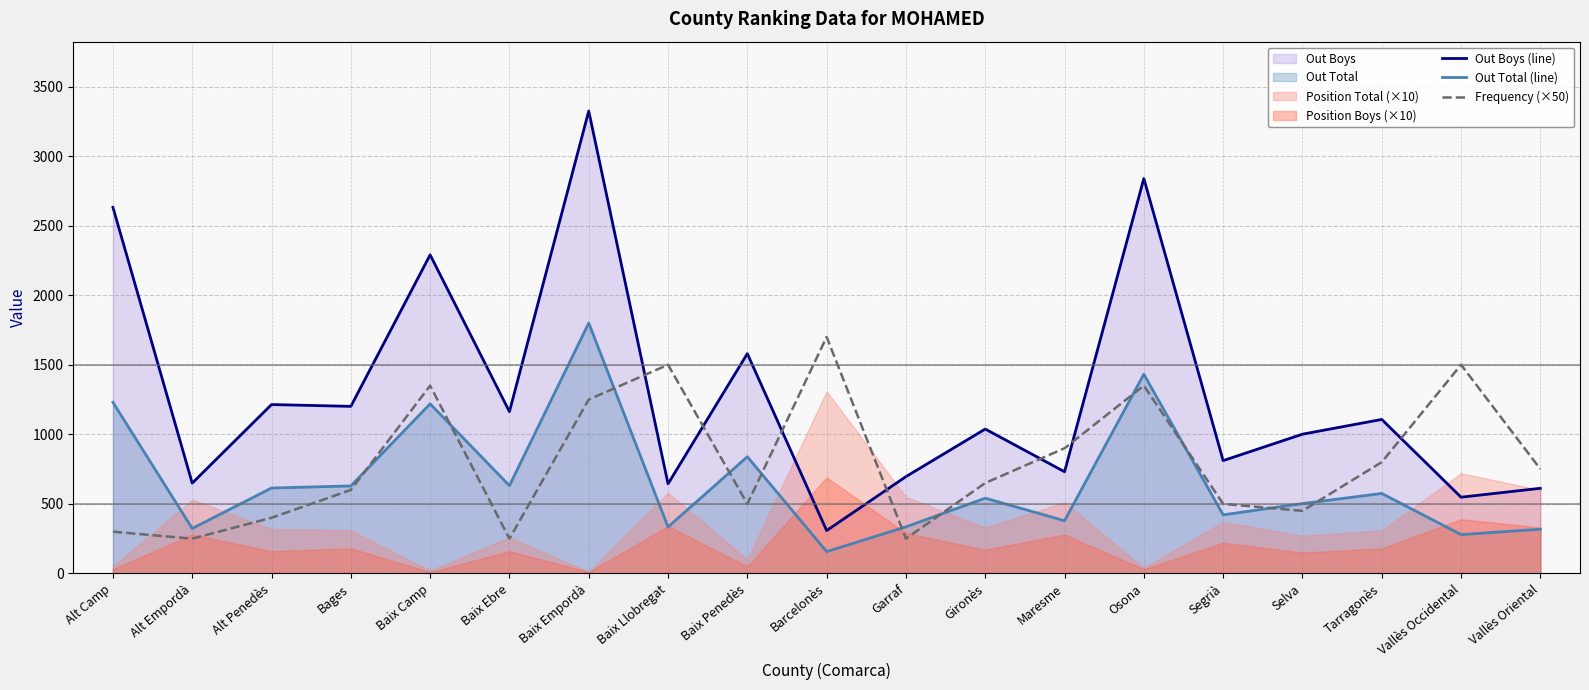

What is the difference between the second highest and minimum values in the Out Total (line) series?

1275